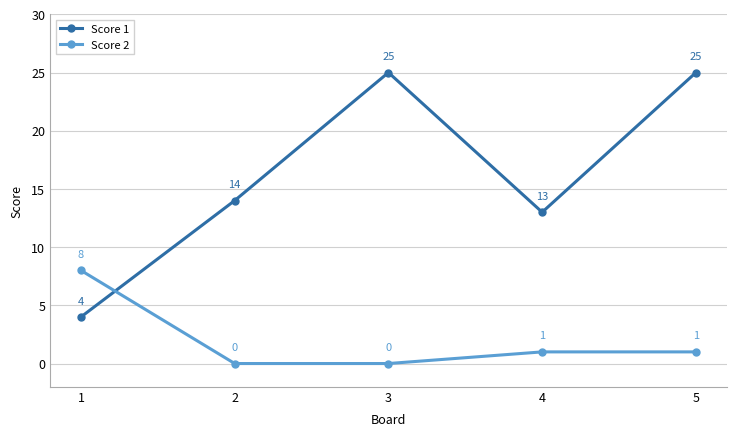

What is the maximum value shown in the chart?

25